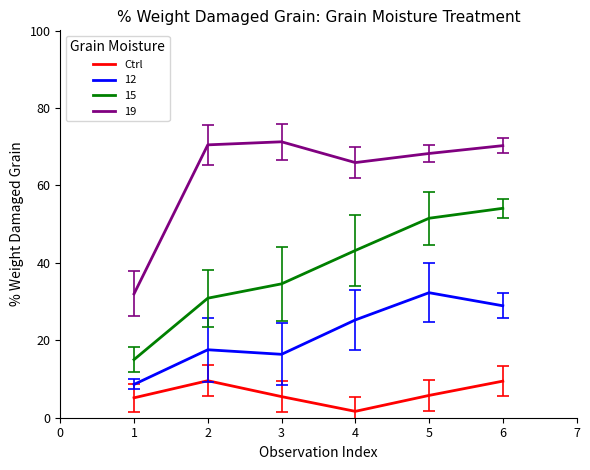

What is the difference between the maximum and minimum values in the 12 series?

23.7